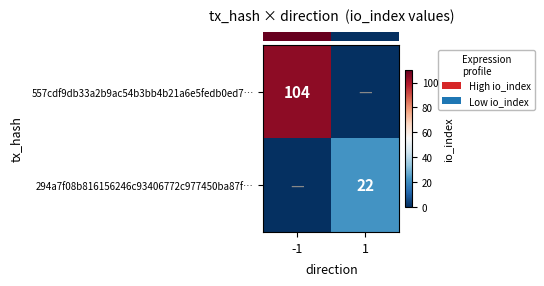

Which series has the largest total across all categories?

row_0